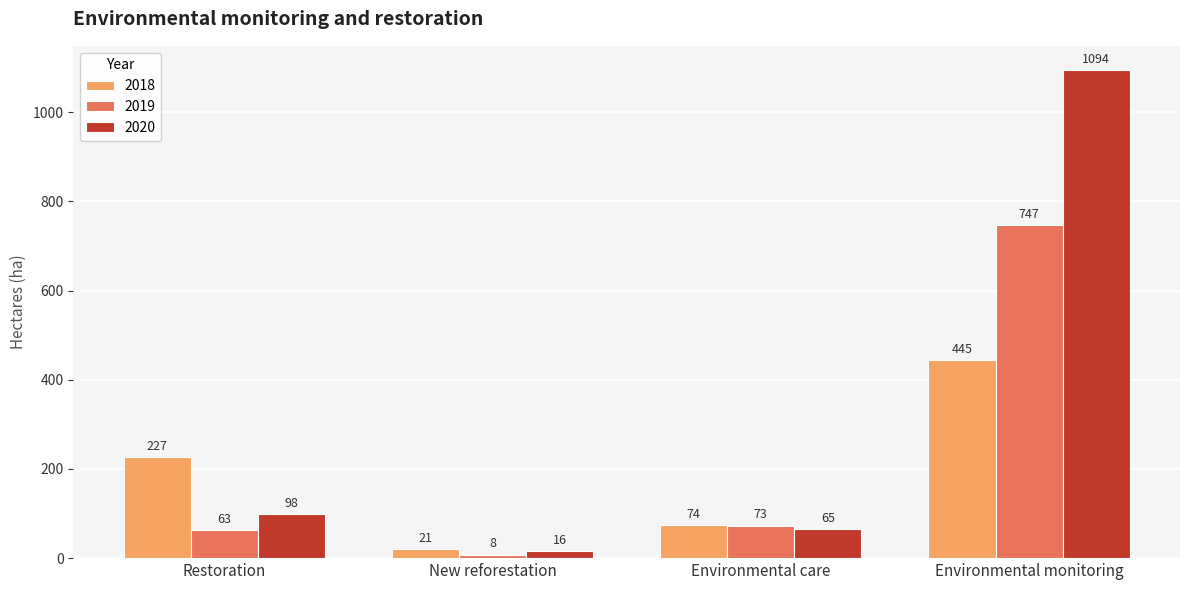

At how many categories does at least one series exceed 501?

1